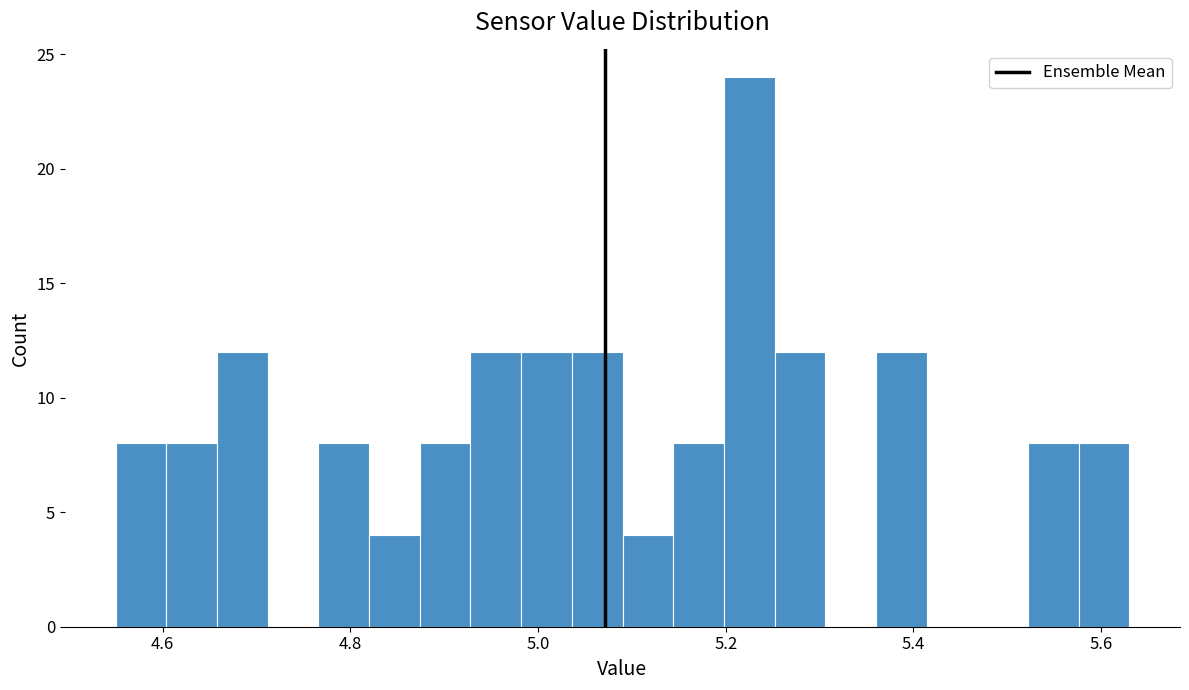

Around what value on the x-axis is the tallest bar? Give the approximate position of its centre, as read against the axis.

5.22